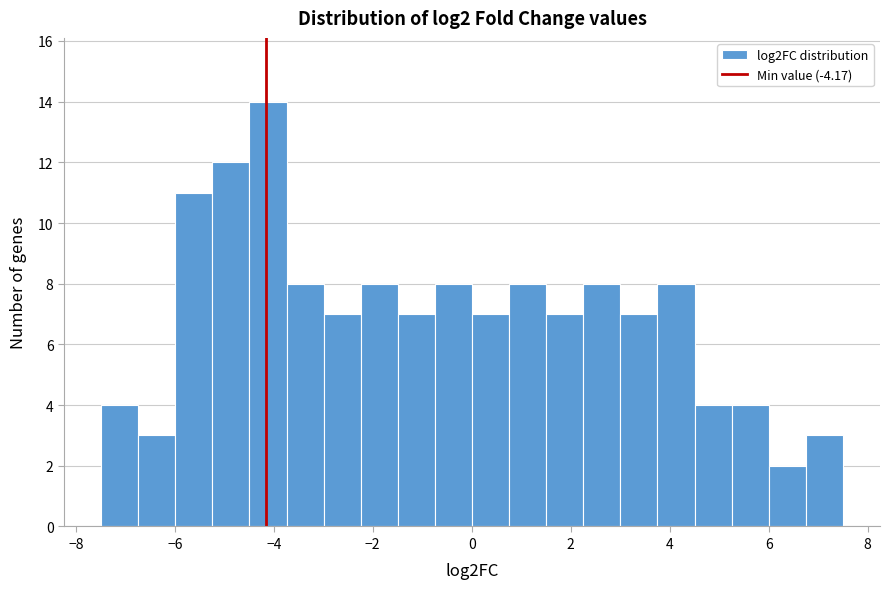

Read against the x-axis, roughly where is the centre of the tallest bar?

-4.2